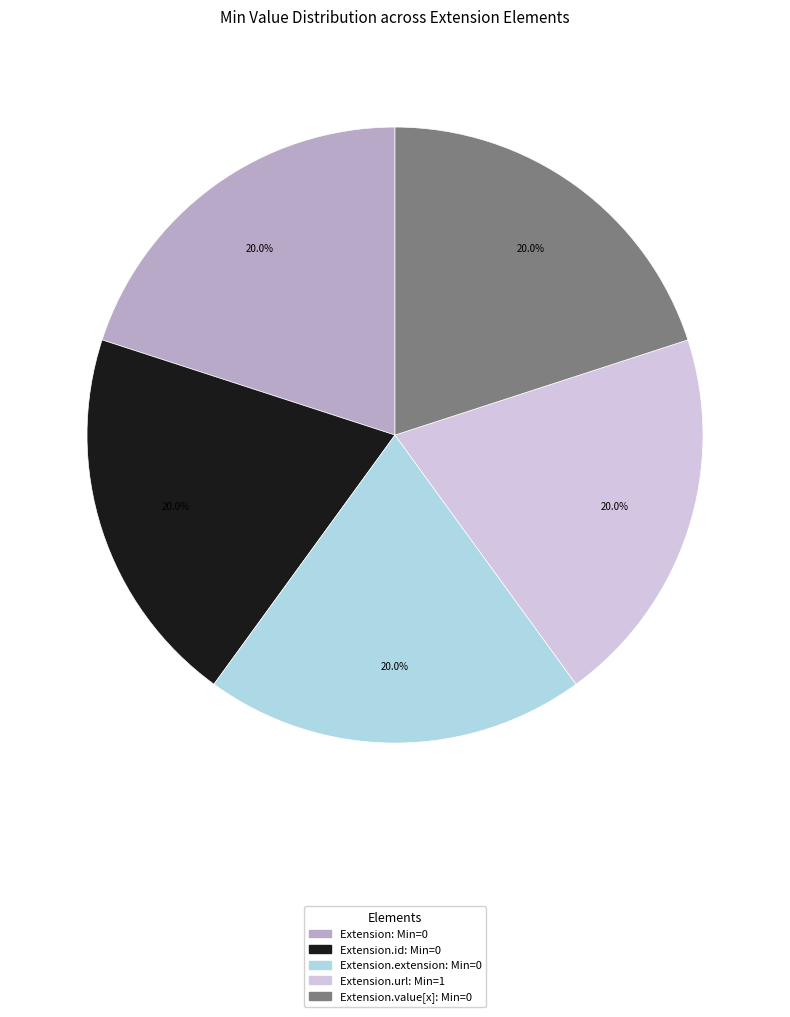

Does any single category account for the majority?

No